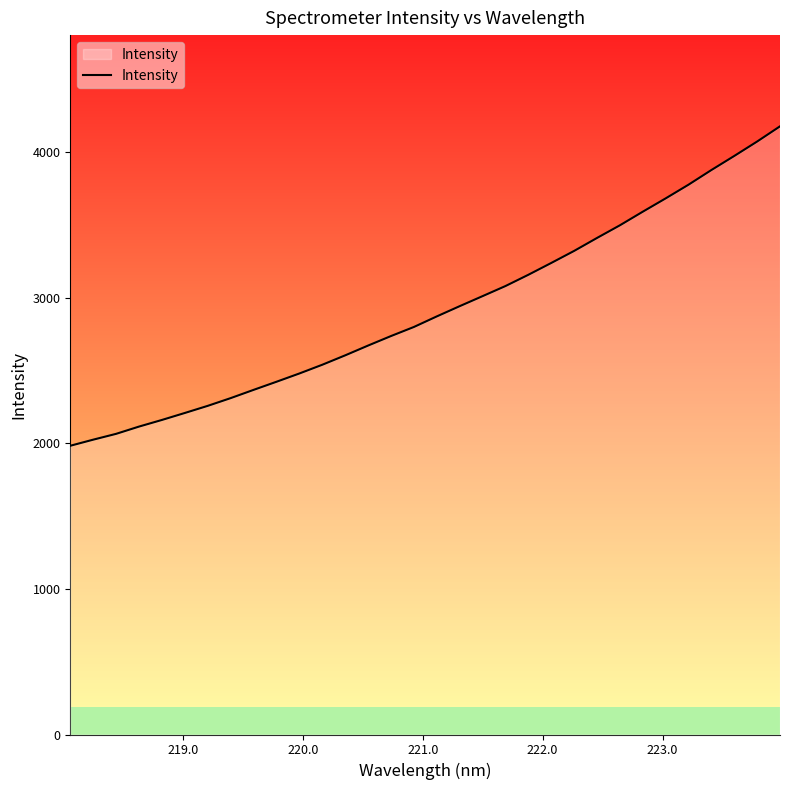

True or false: the data shows 1856.0 at 19.

False